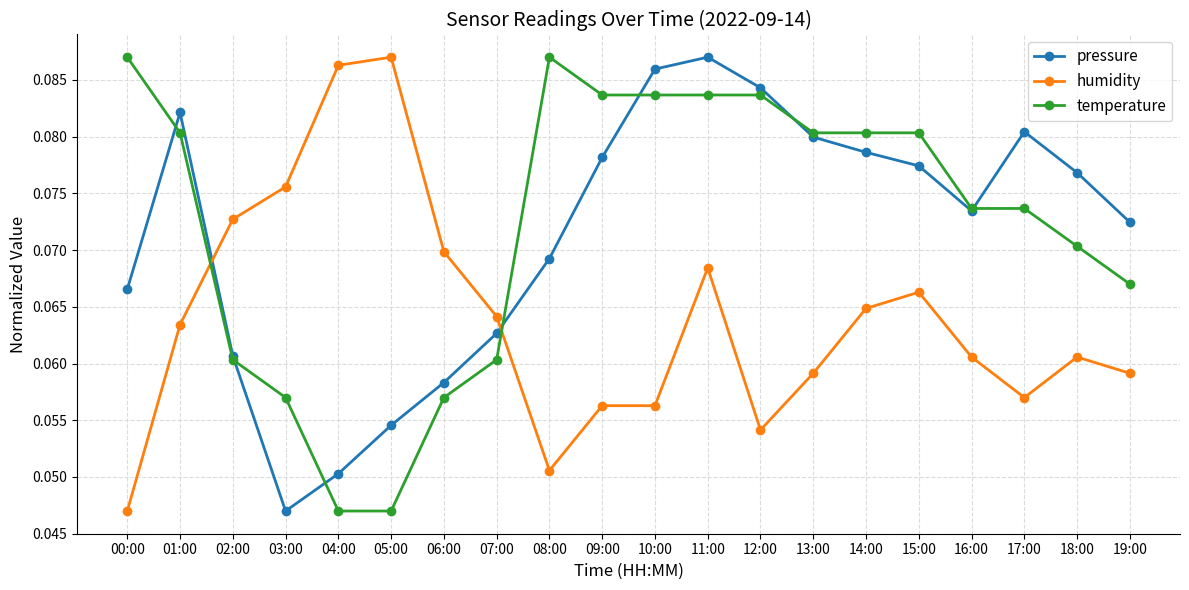

Is this an area chart (filled region under the line)?

No